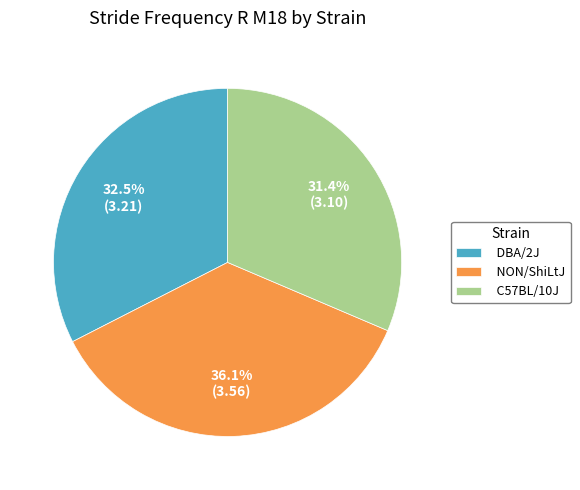

Count the number of slices in the pie.

3